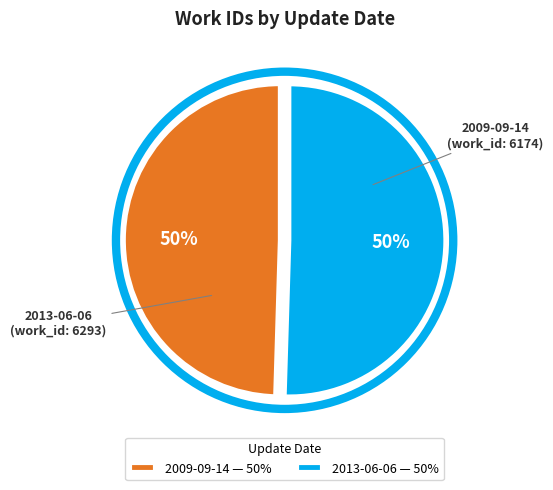

True or false: 2013-06-06 accounts for 57% of the total.

False